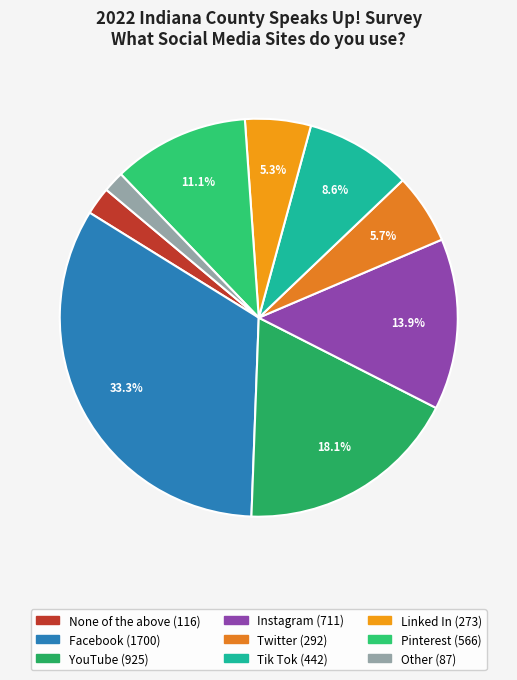

Is there a majority slice in this chart?

No